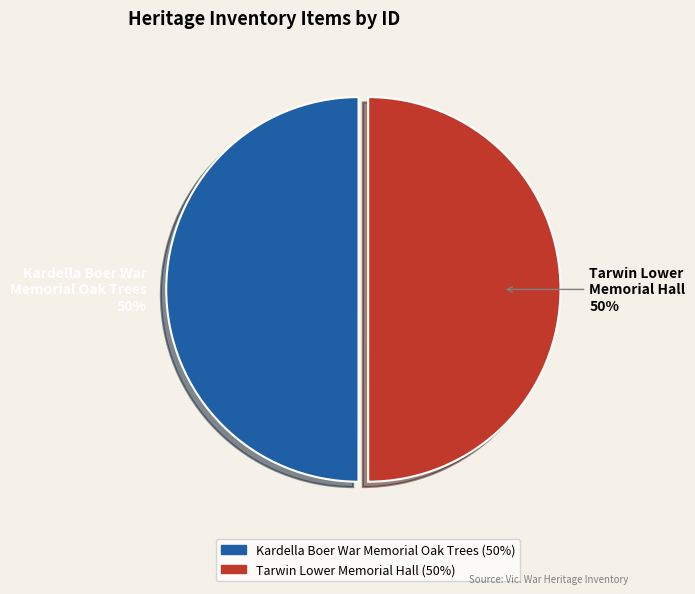

How many slices are in this pie chart?

2